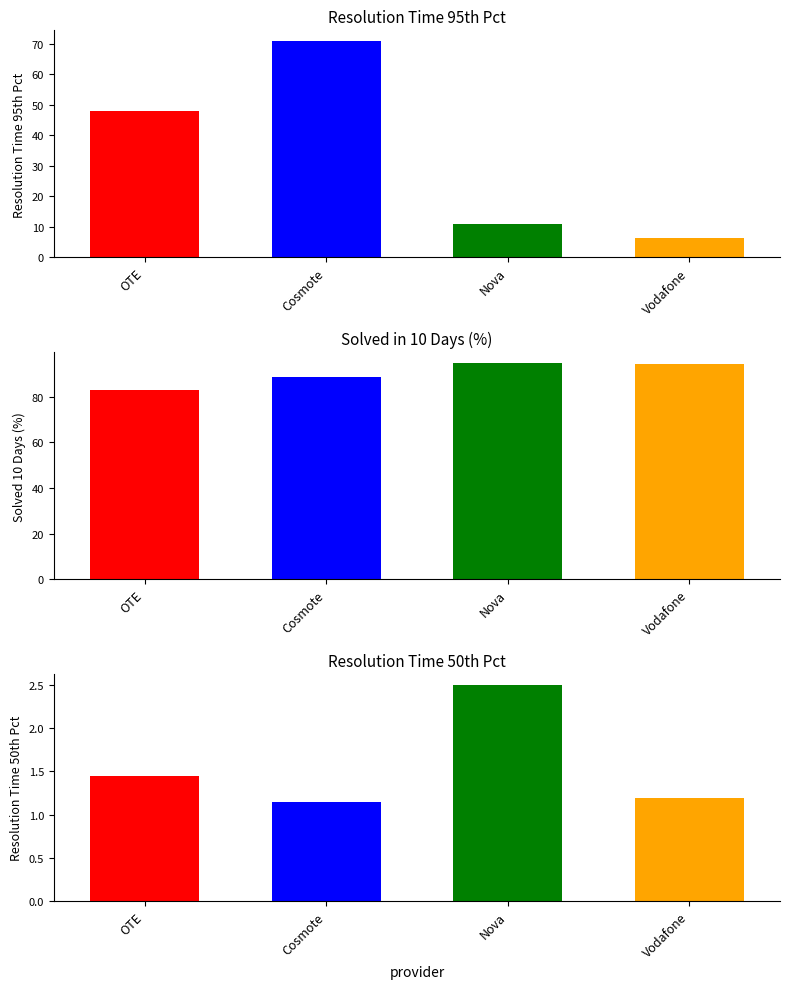

What is the label of the 3rd bar from the left?

Nova